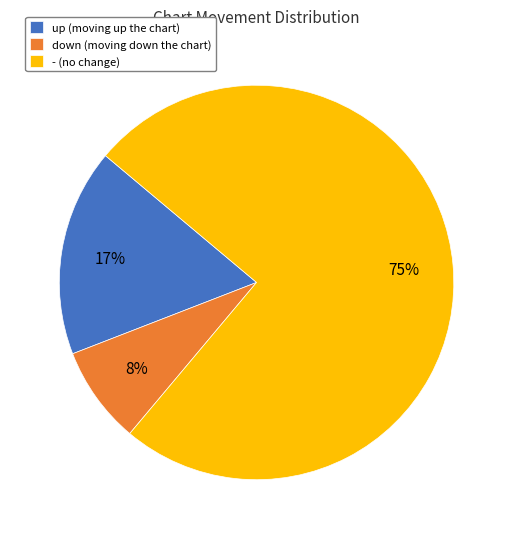

Which has a higher value, down or up?

up